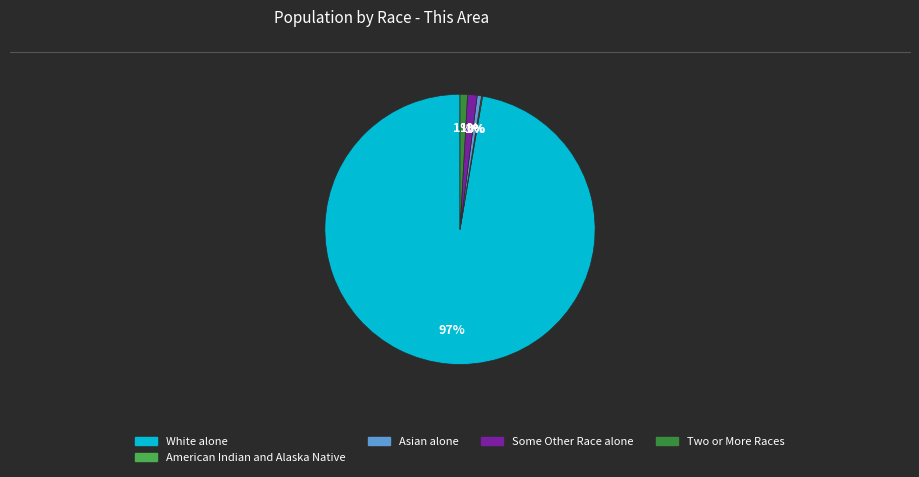

To the nearest percent, what is the difference between the largest and smallest slice percentages?

97%